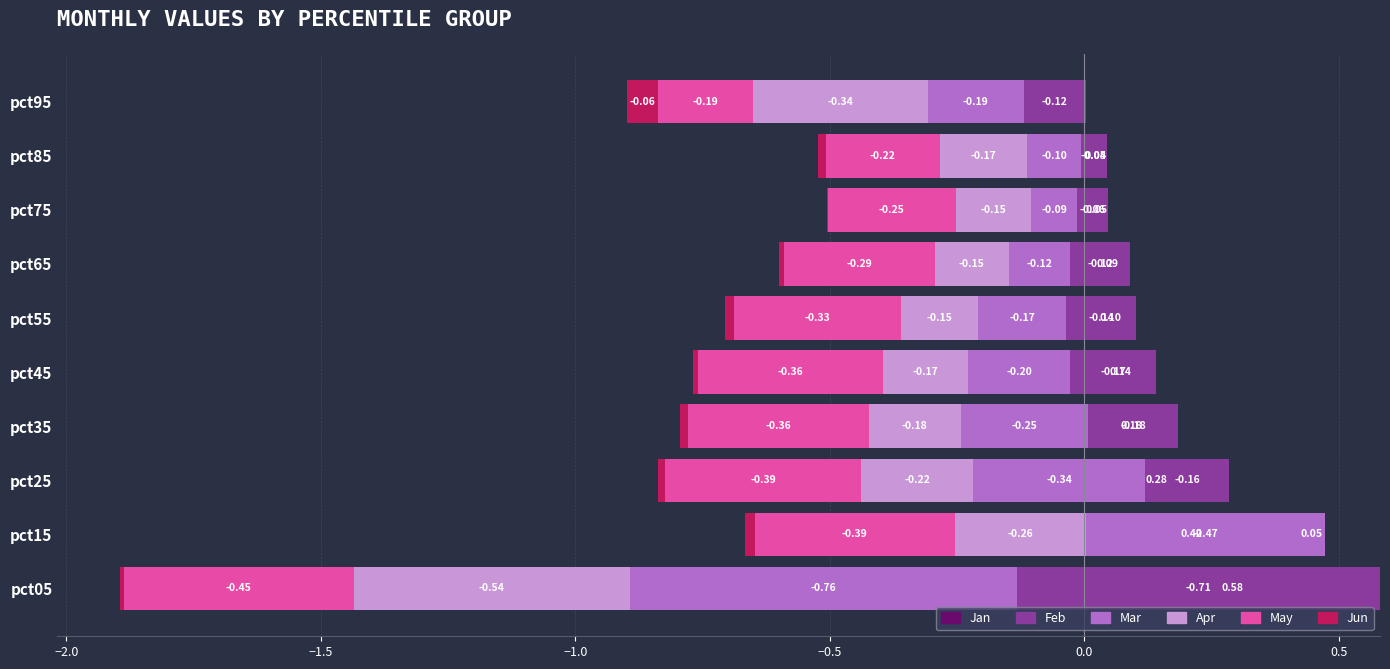

How many groups of bars are there?

10